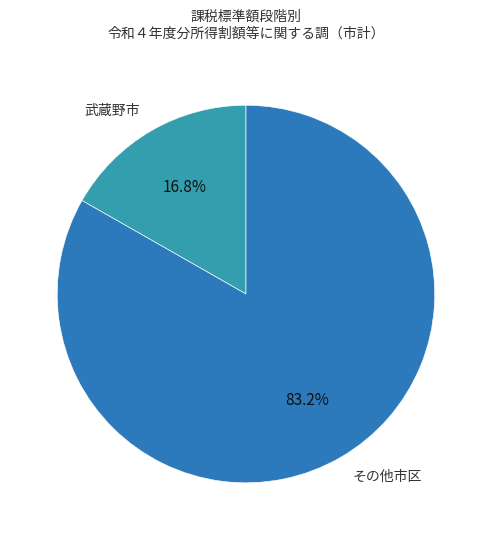

Combined, do 武蔵野市 and その他市区 account for over 50%?

Yes